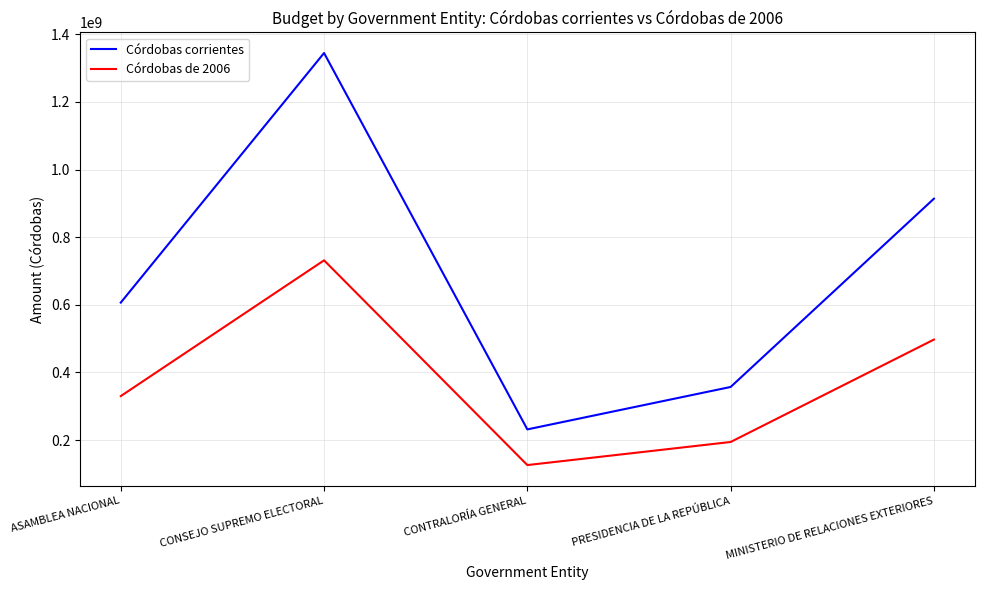

At which label is Córdobas corrientes closest to 788081297?

MINISTERIO DE RELACIONES EXTERIORES